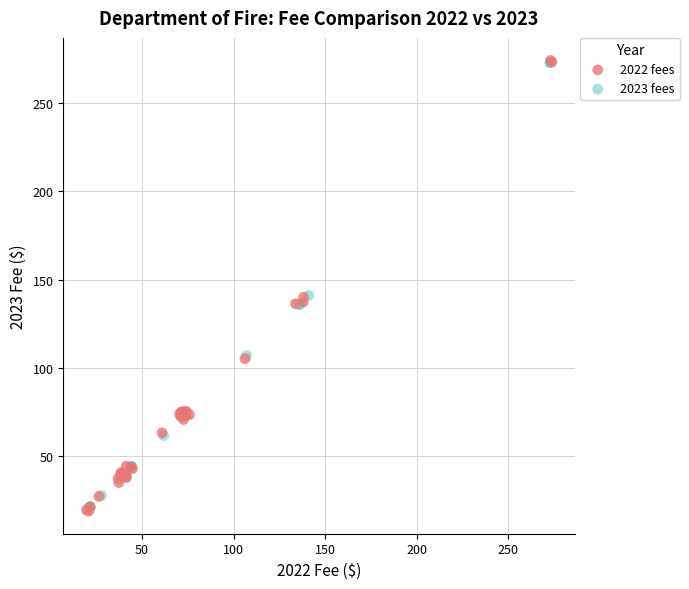

Which series has the widest spread of Y values?

2022 fees